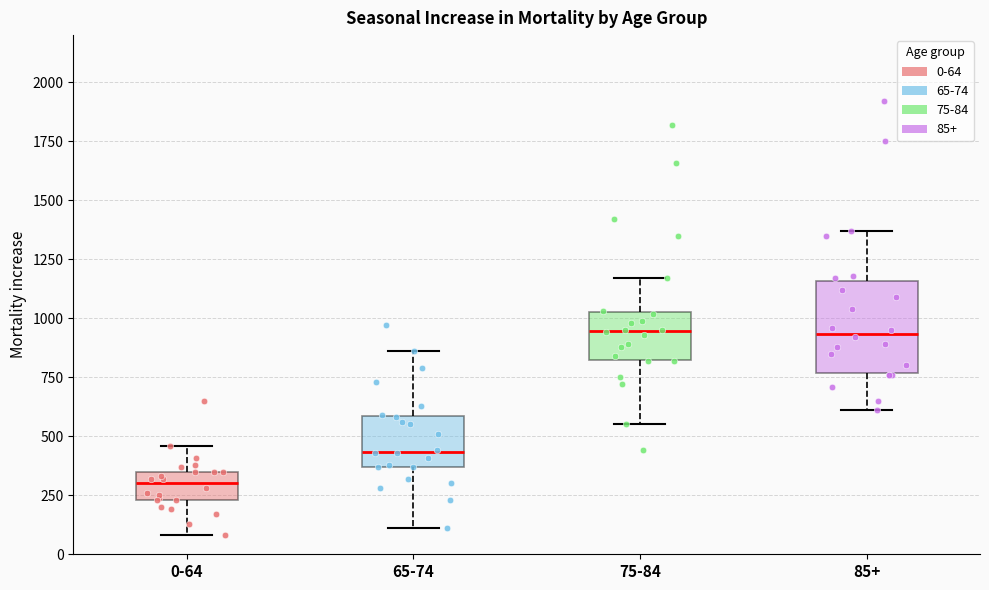

Reading left to right, read every box against the y-axis: the position of its median line, the range the box covers, and the ends of its whiskers. The values are not printed on the chart, so give them approximately, as read against the axis.

0-64: median 300, box 250 to 350, whiskers 100 to 450
65-74: median 450, box 350 to 600, whiskers 100 to 850
75-84: median 950, box 850 to 1050, whiskers 550 to 1150
85+: median 950, box 750 to 1150, whiskers 600 to 1350